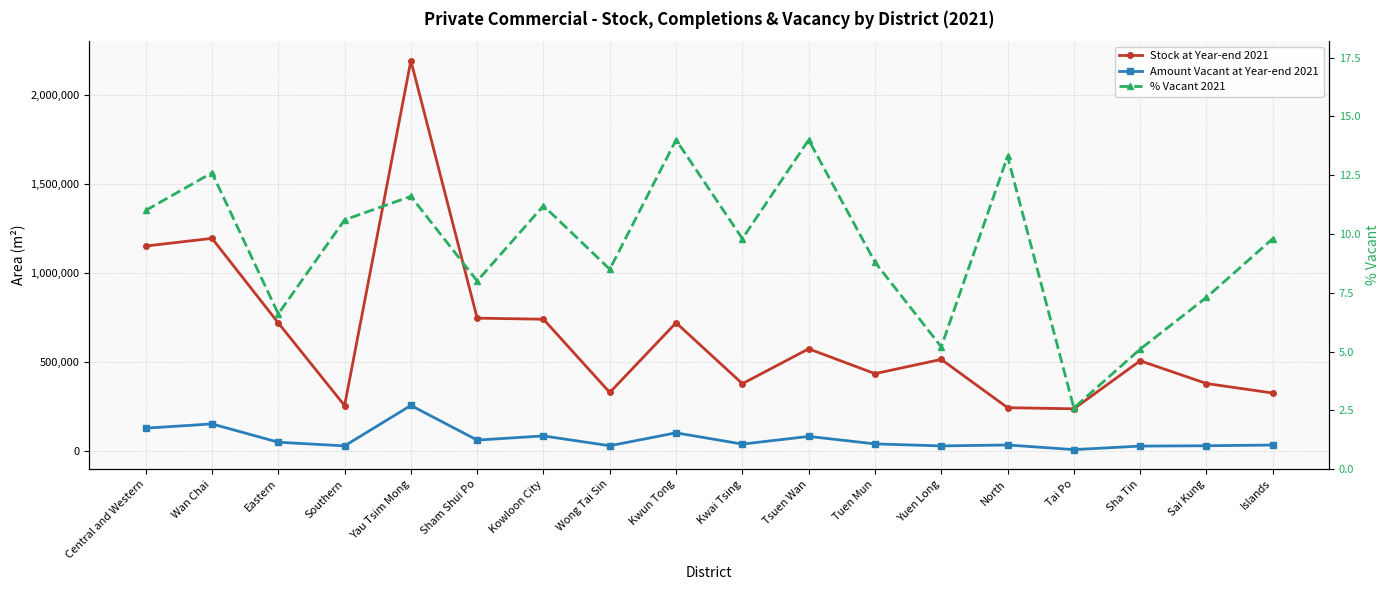

What is the label of the 11th point from the right?

Wong Tai Sin